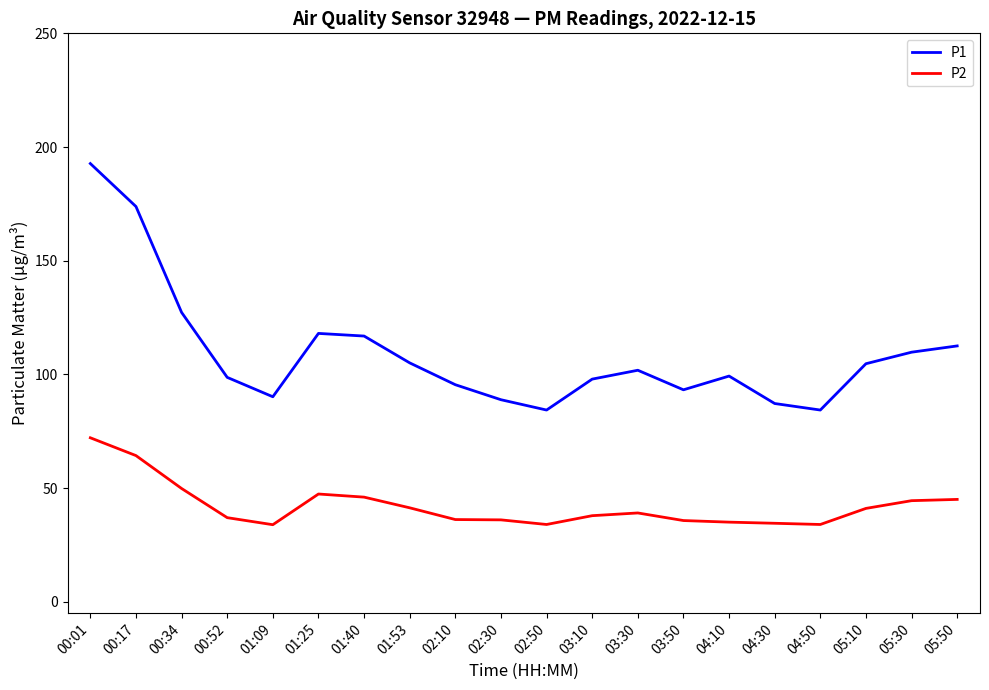

Between 01:25 and 03:50, which series saw the biggest shift?

P1